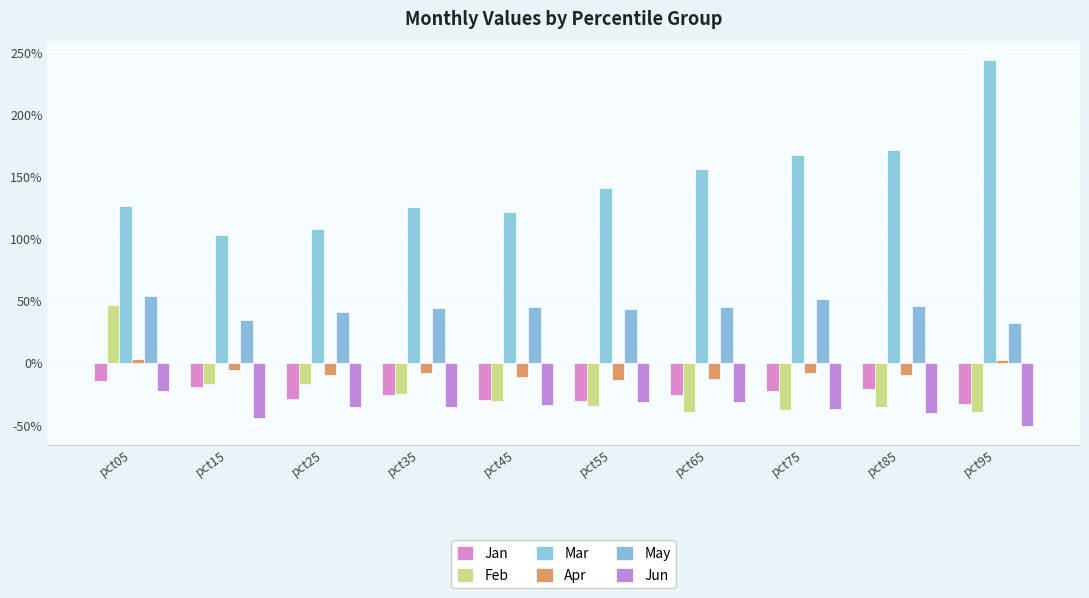

Are the bars grouped side by side (vs. stacked)?

Yes